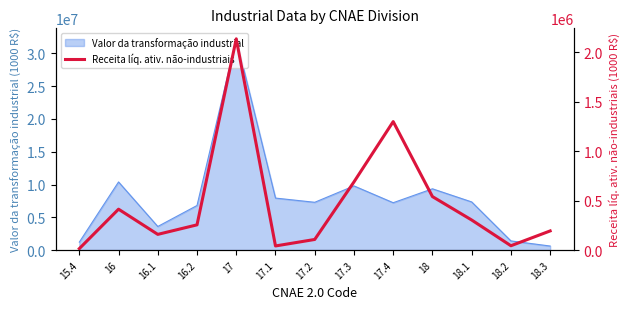

The value of Valor da transformação industrial at 18 is 13075415. True or false?

False